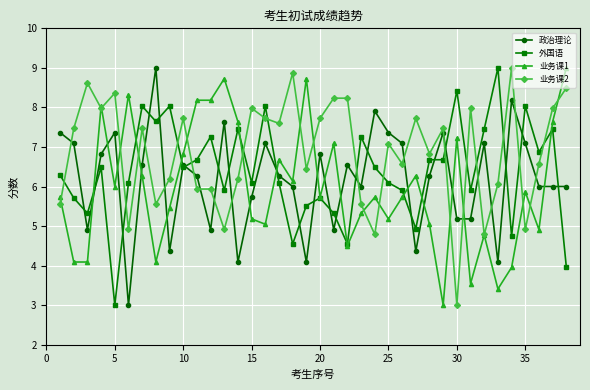

How many data points in 业务课2 are less than 7?

18